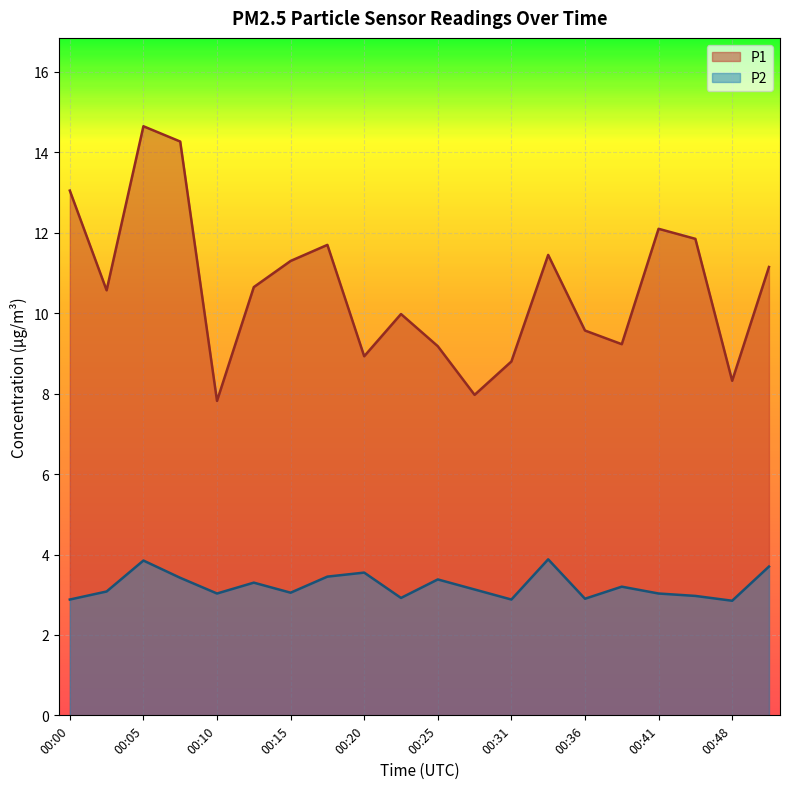

List the series in order of their overall mean, lowest first.

P2, P1